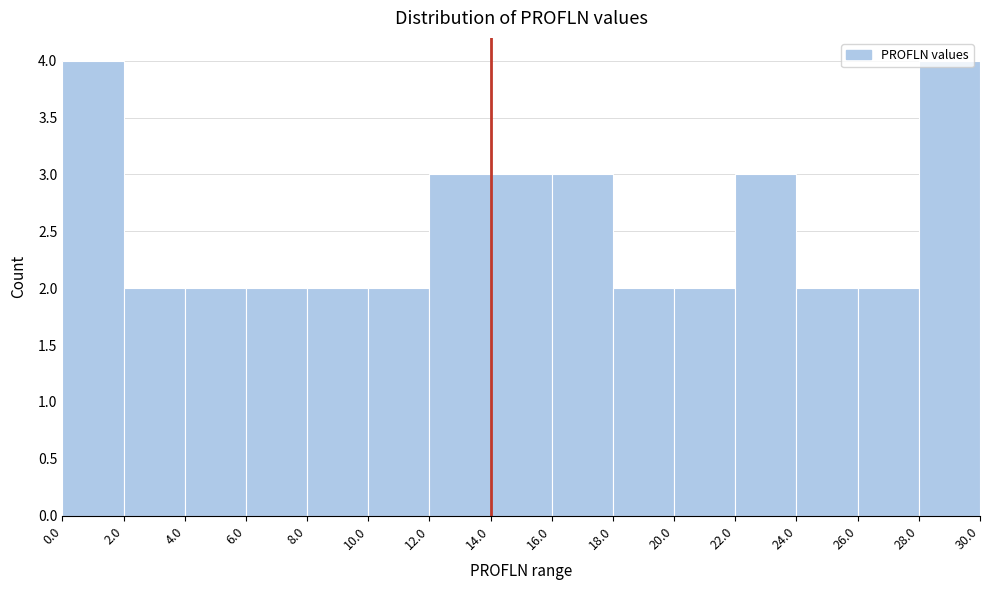

How tall is the bar that spans 18.0 to 20.0 on the x-axis? The values are not printed on the chart, so give them approximately, as read against the axis.

2